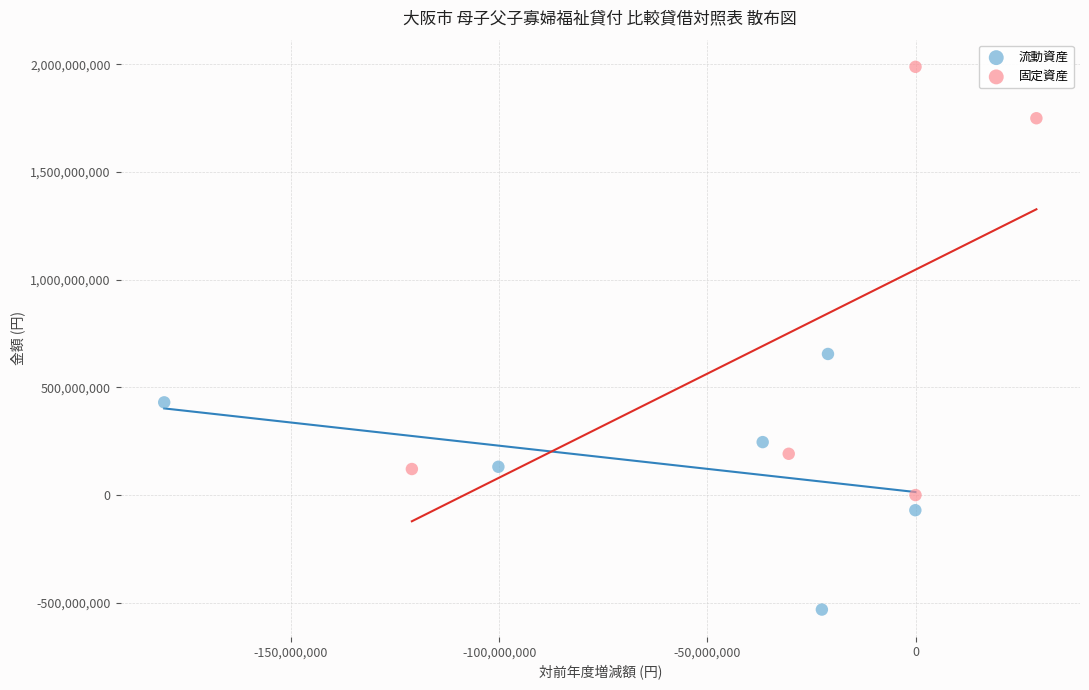

Which series contains the highest Y value?

固定資産